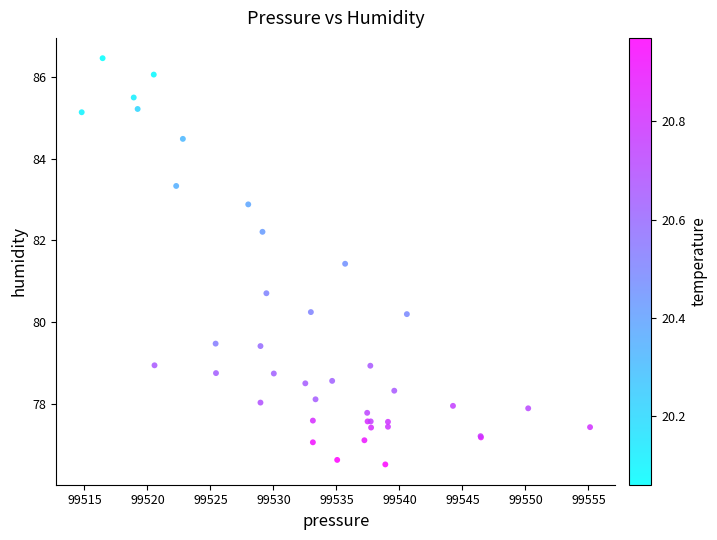

What Y value in the scatter plot is closest to 81?

80.7